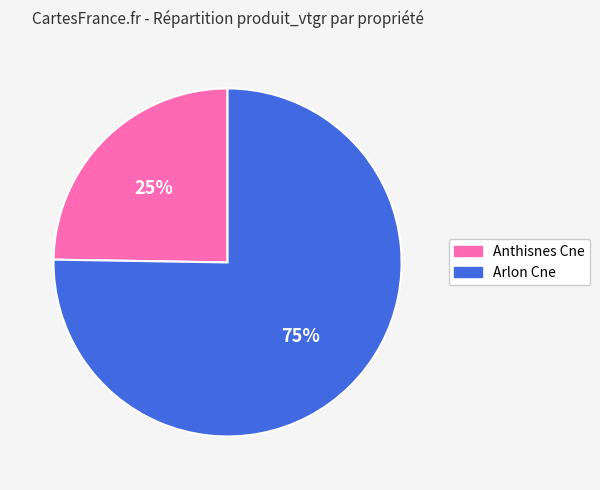

Count the number of slices in the pie.

2